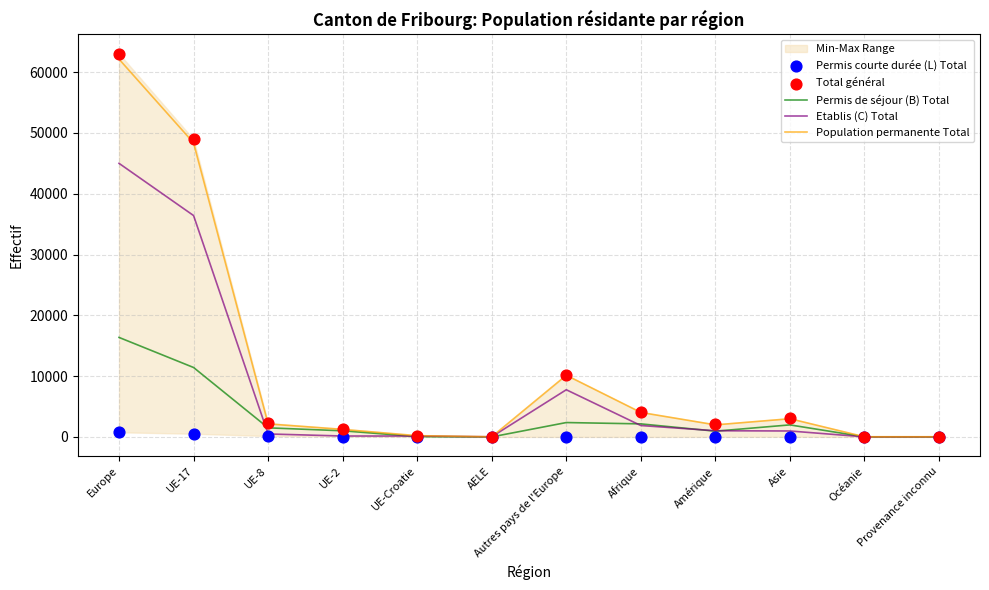

Which series has the largest total across all categories?

Total général